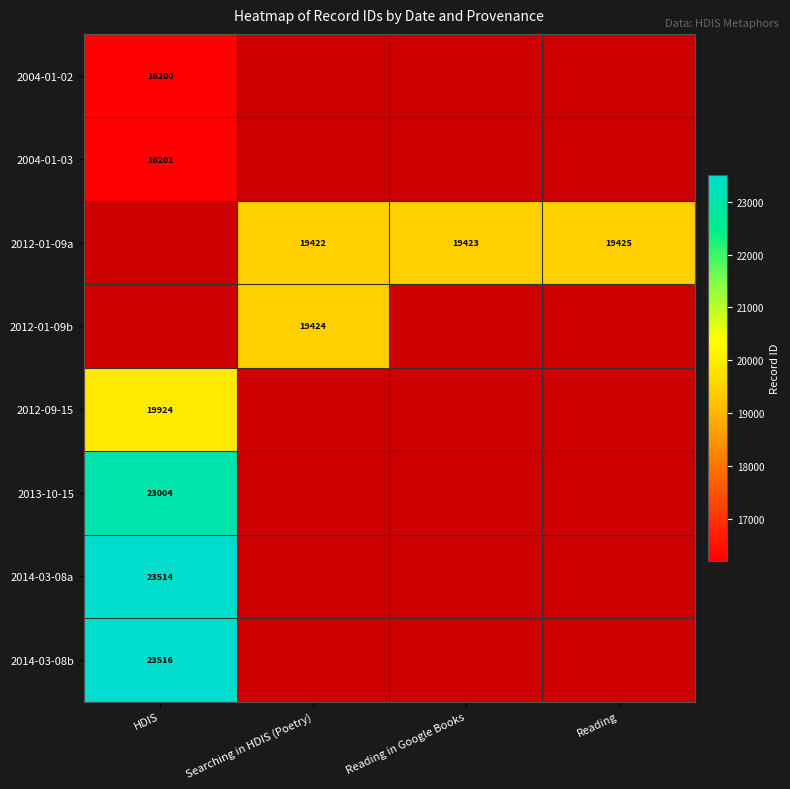

What is the sum of the 2012-01-09a values at Reading in Google Books and Reading?

38848